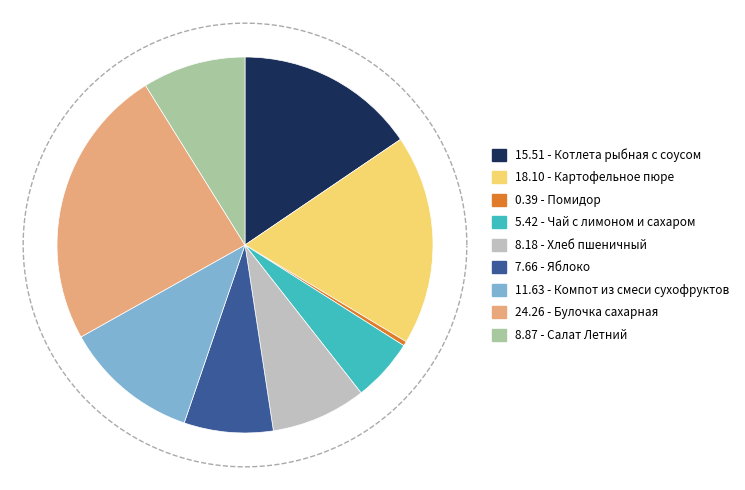

To the nearest percent, what is the difference between the Котлета рыбная с соусом and Булочка сахарная slice percentages?

9%